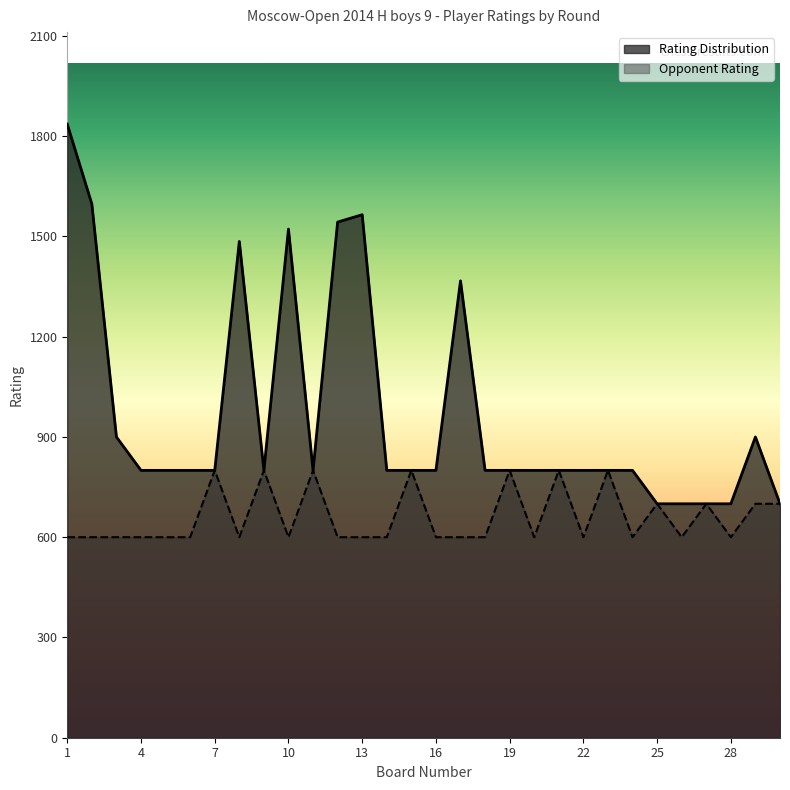

Where is Rating Distribution nearest to the value 1268?

17